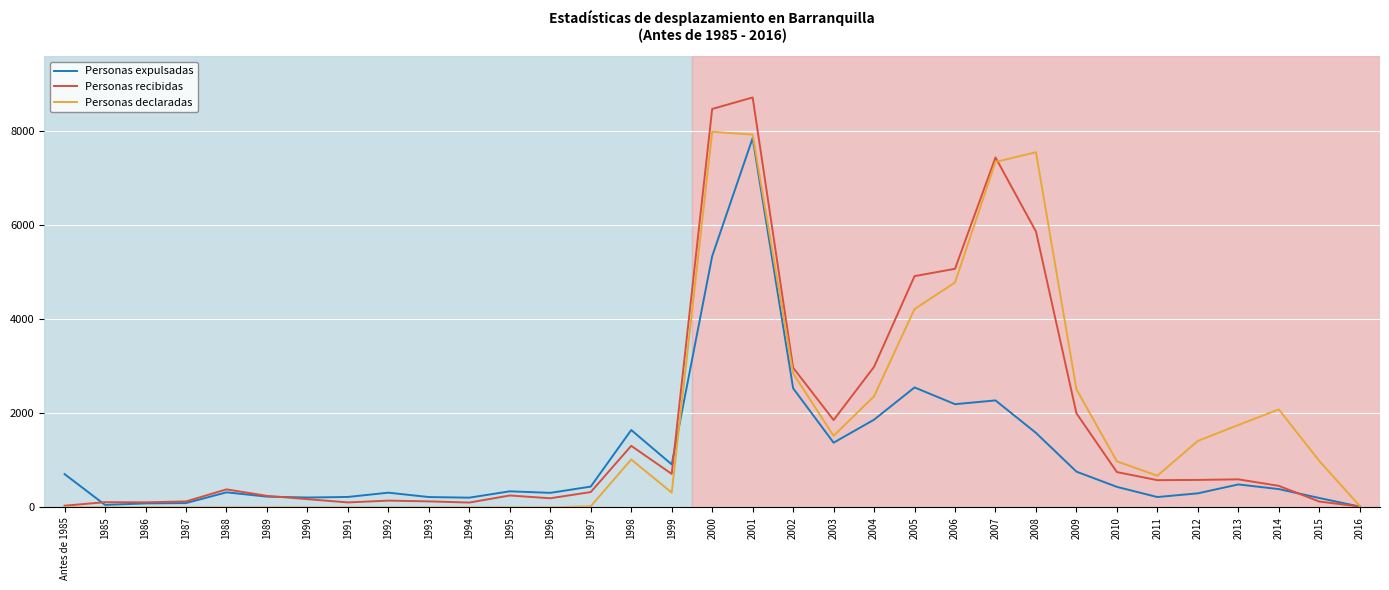

What is the difference between the highest and lowest values at 1988?

383